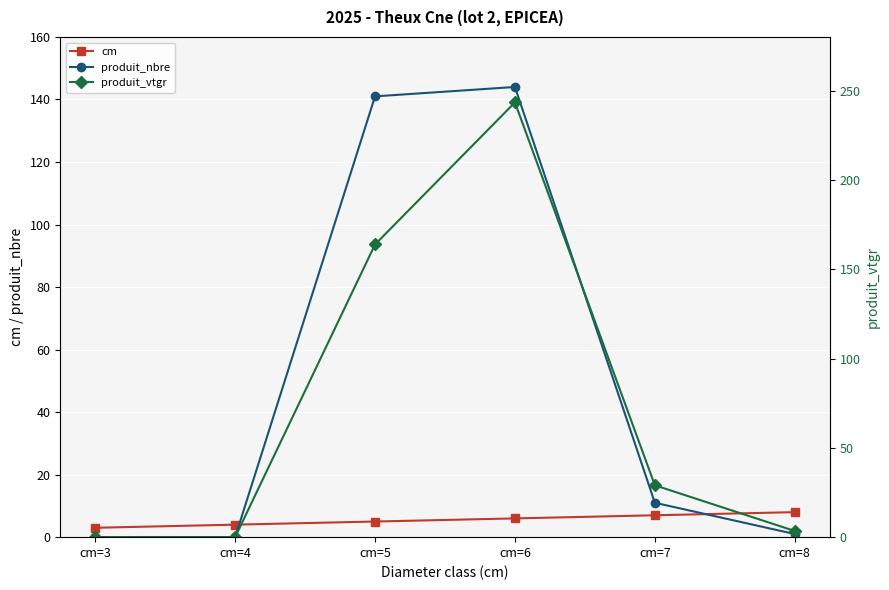

What is the difference between the highest and lowest values at cm=5?

158.8